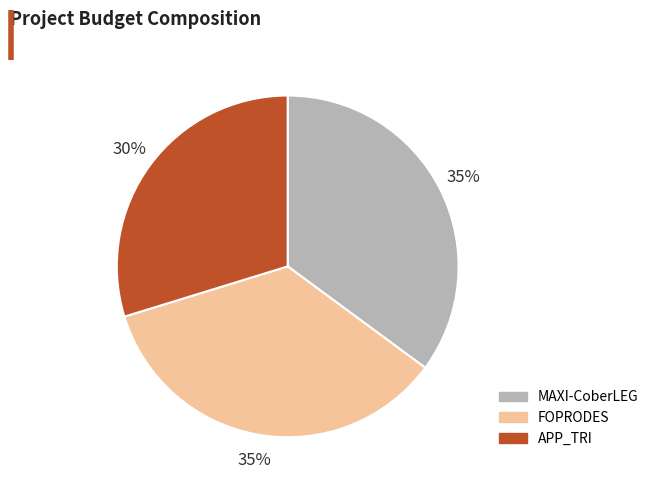

To the nearest percent, what portion does APP_TRI represent?

30%